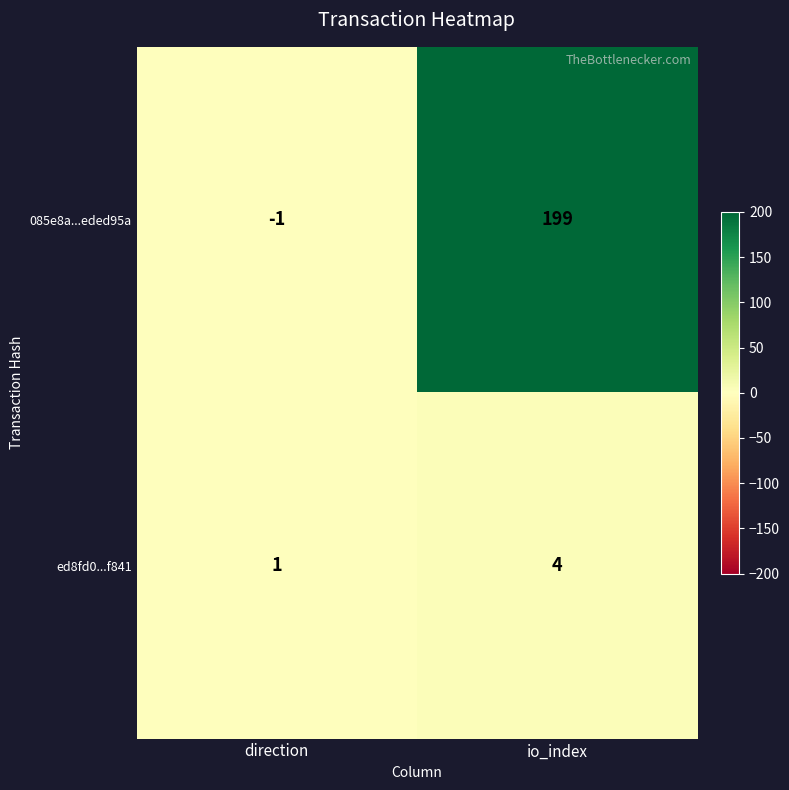

Which series has the largest total across all categories?

085e8a...eded95a